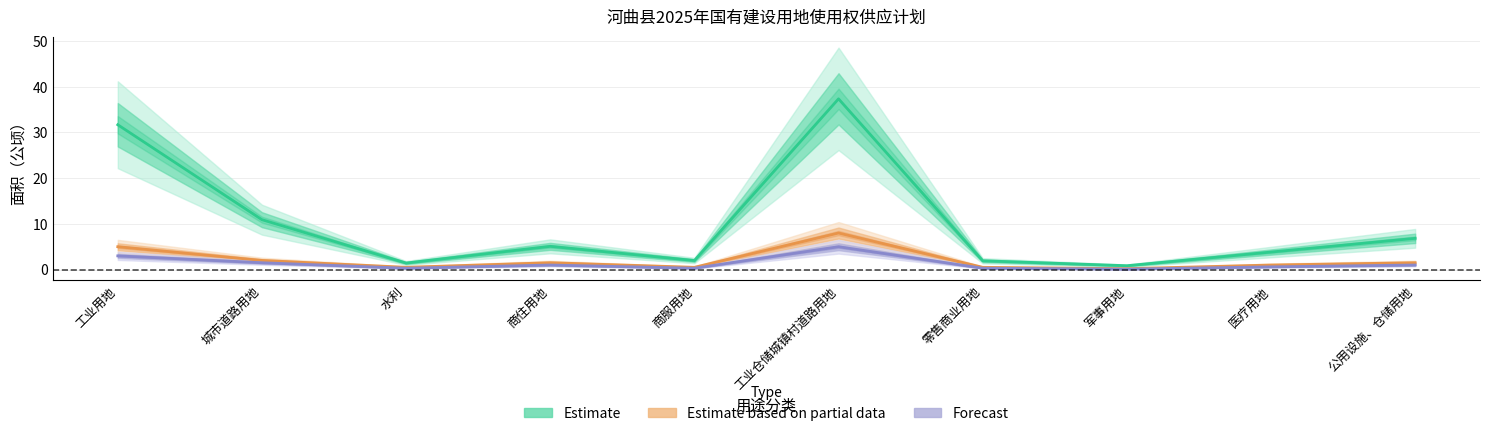

Does the chart have visible grid lines?

Yes